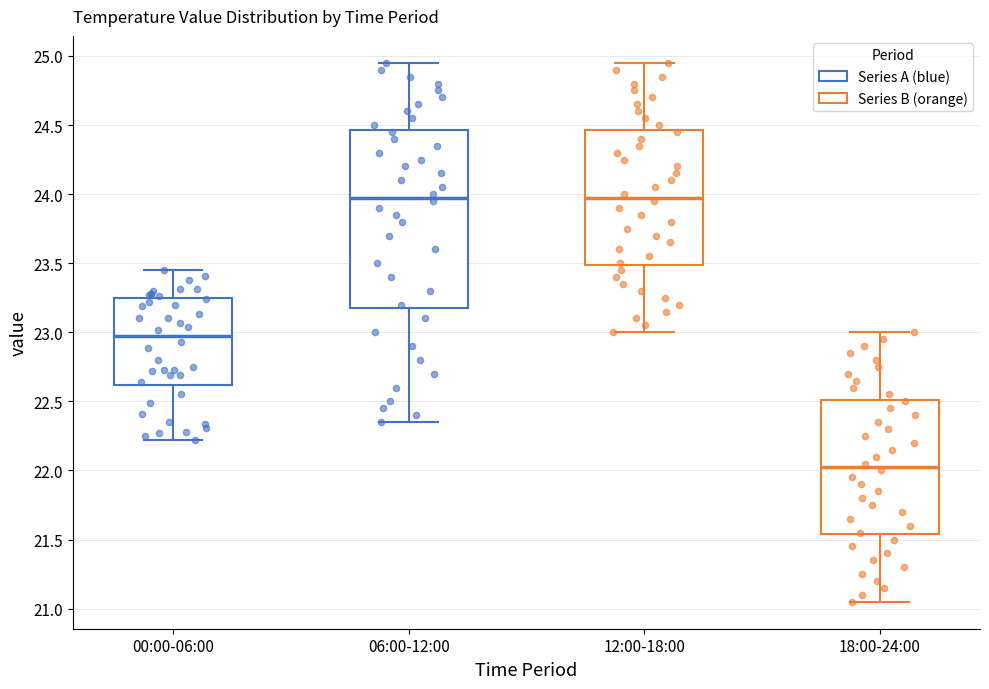

Reading left to right, transcribe this box plot: for each box, give where its median line is, the range the box spans, and where its two whiskers end, as read against the y-axis. The values are not printed on the chart, so give them approximately, as read against the axis.

00:00-06:00: median 23.00, box 22.60 to 23.25, whiskers 22.20 to 23.45
06:00-12:00: median 24.00, box 23.20 to 24.45, whiskers 22.35 to 24.95
12:00-18:00: median 24.00, box 23.50 to 24.45, whiskers 23.00 to 24.95
18:00-24:00: median 22.05, box 21.55 to 22.50, whiskers 21.05 to 23.00